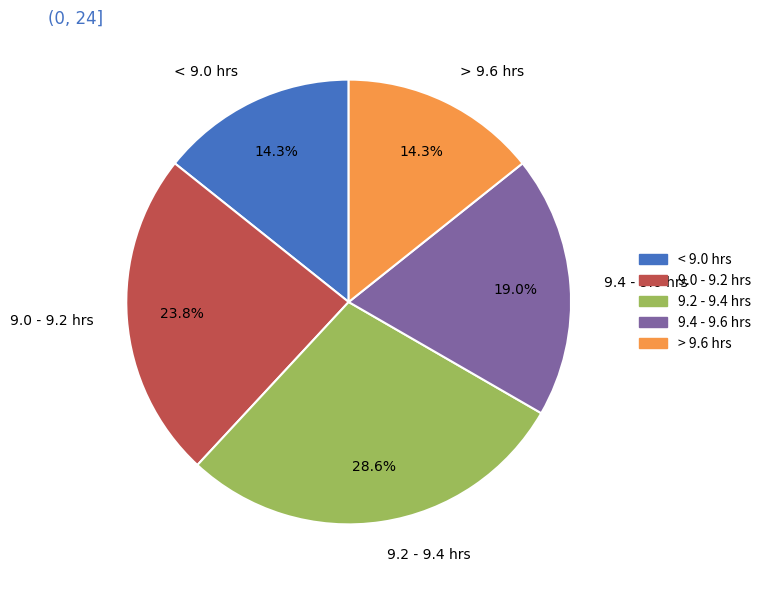

What is the largest slice in the pie chart?

9.2 - 9.4 hrs